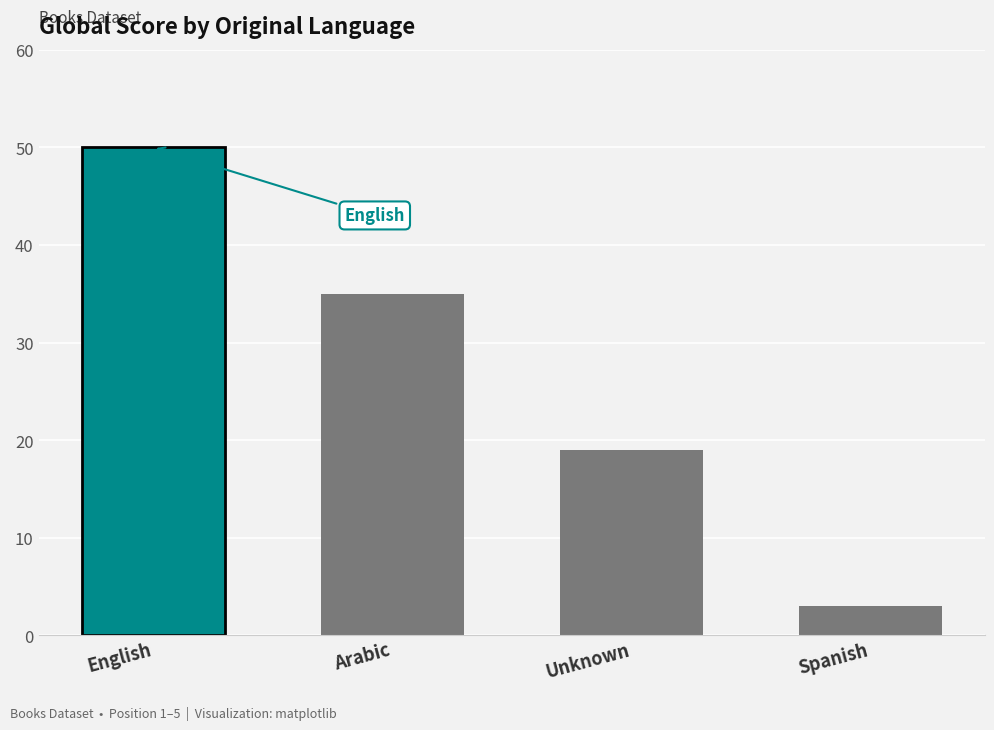

Reading right to left, extract all data points from this chart.

3	19	35	50